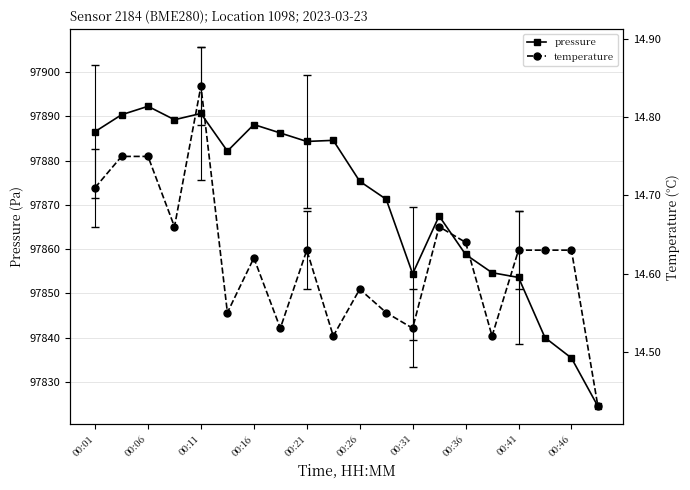

The value of pressure at 00:46 is 97835.4. True or false?

True